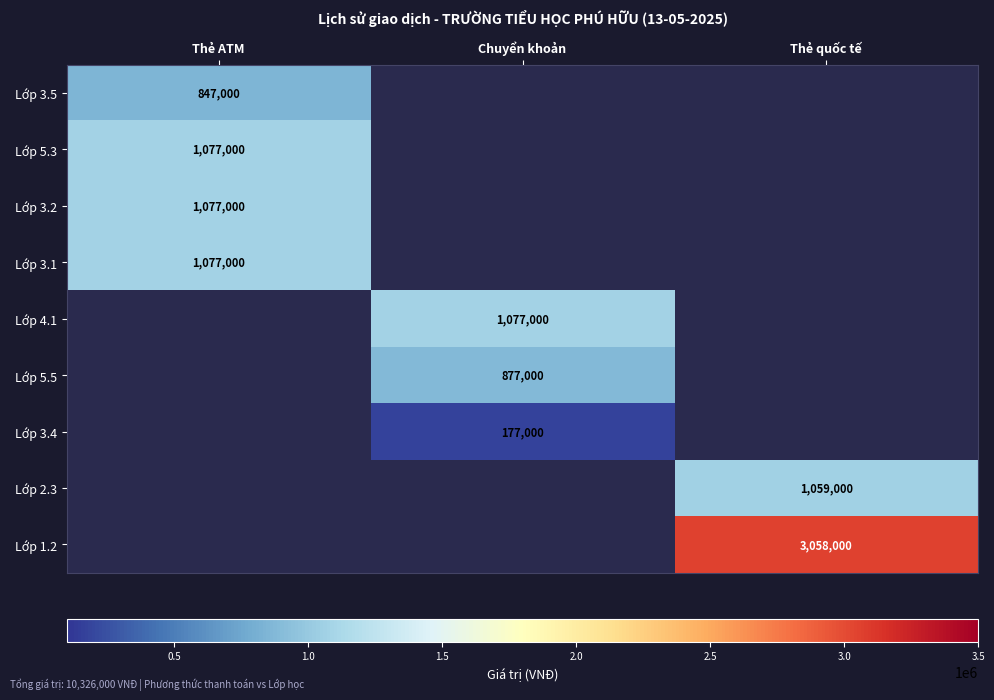

Is it true that Lớp 5.5 equals 877000 at Chuyển khoản?

True